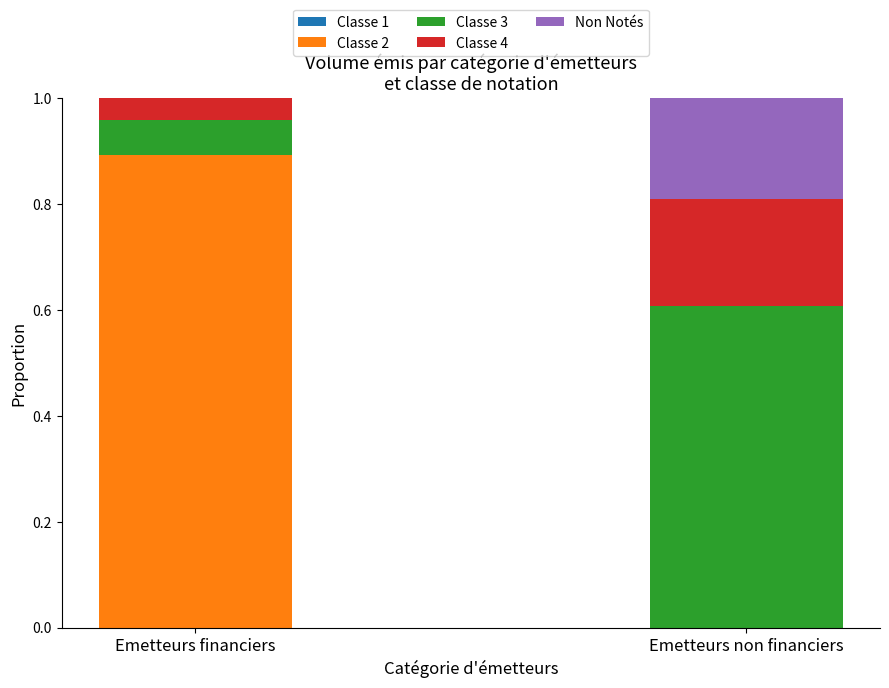

Count the number of data series in this chart.

5